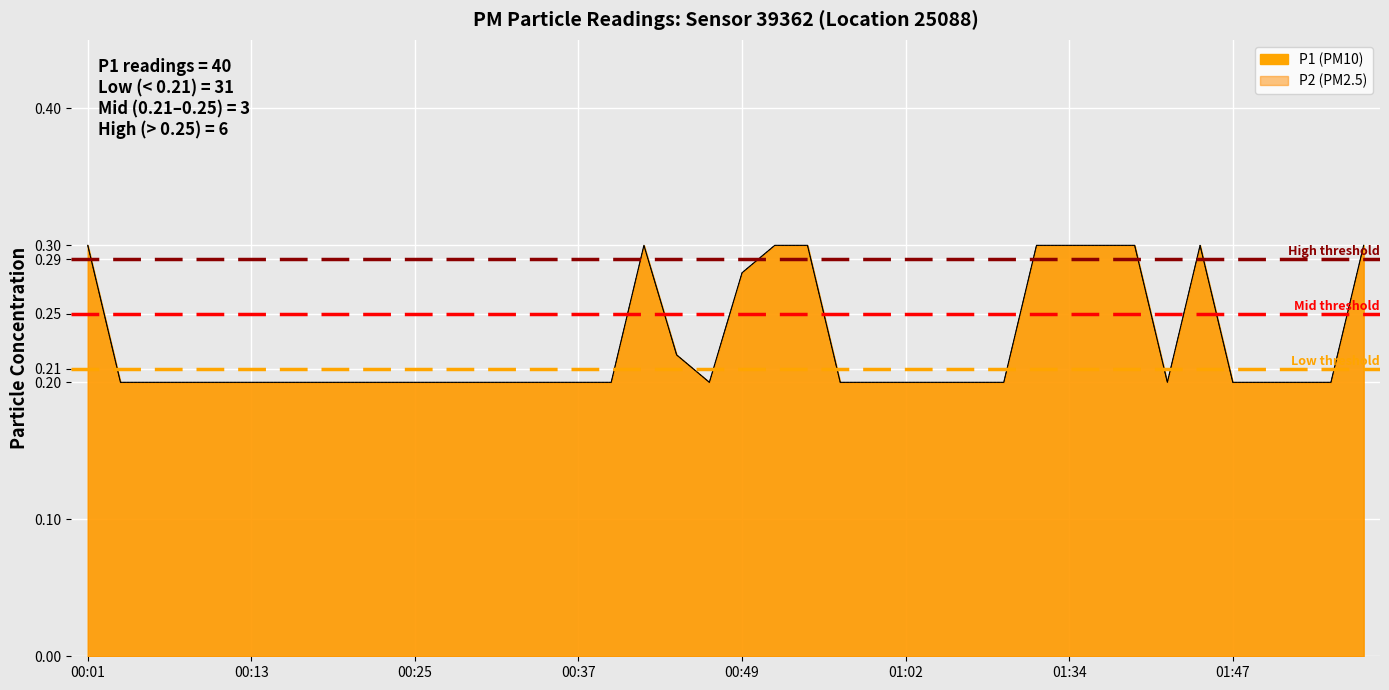

What is the approximate value of P1 line at 01:34?

0.3